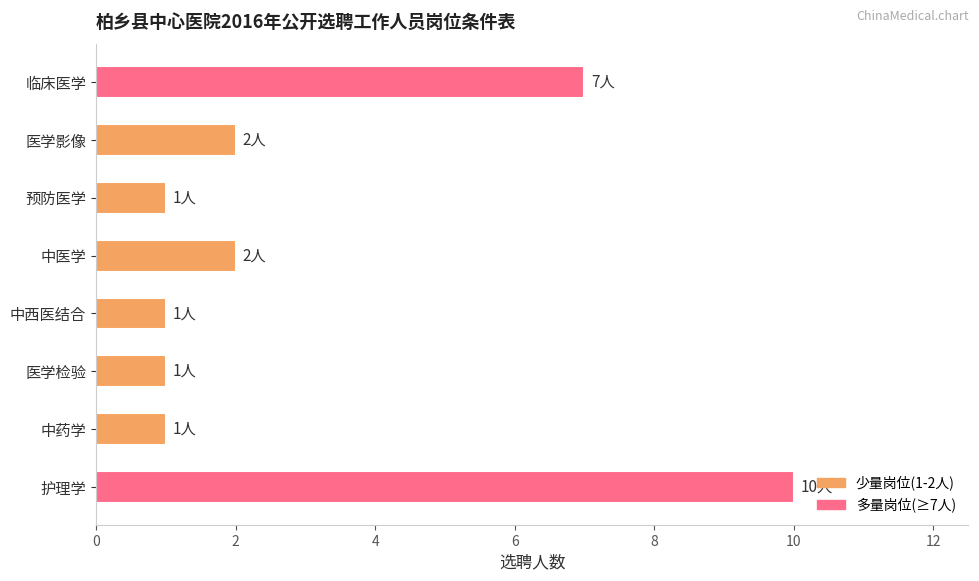

How many distinct data groups are displayed?

1